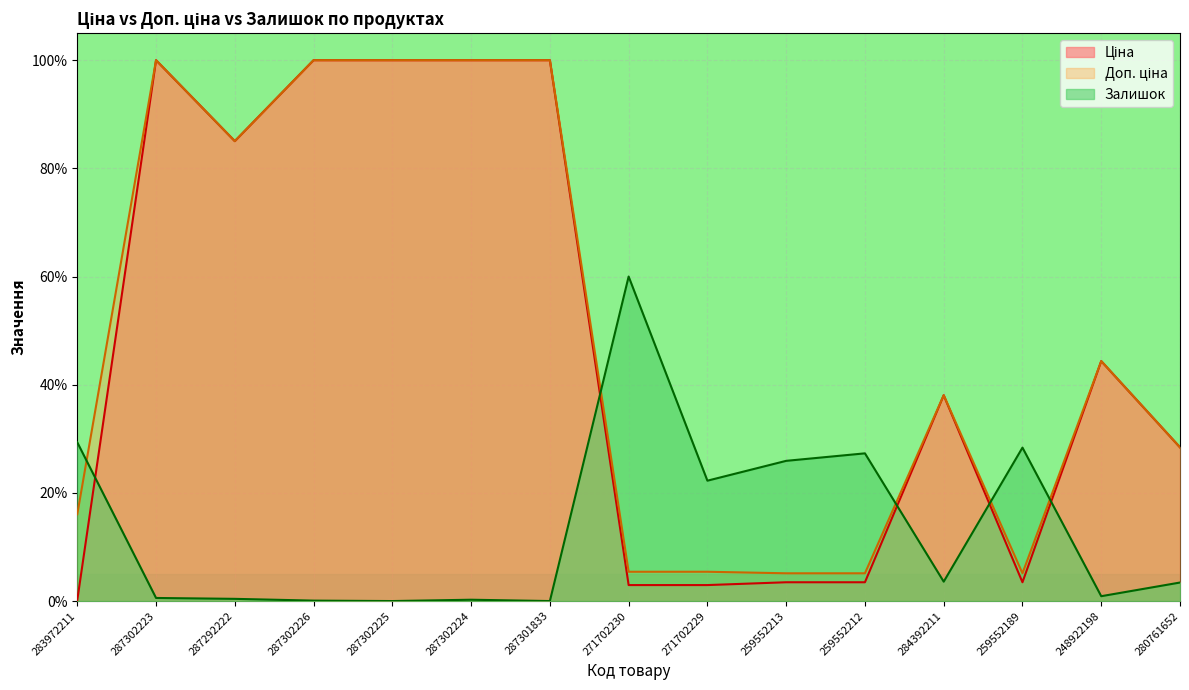

What is the label of the 13th point from the right?

287292222